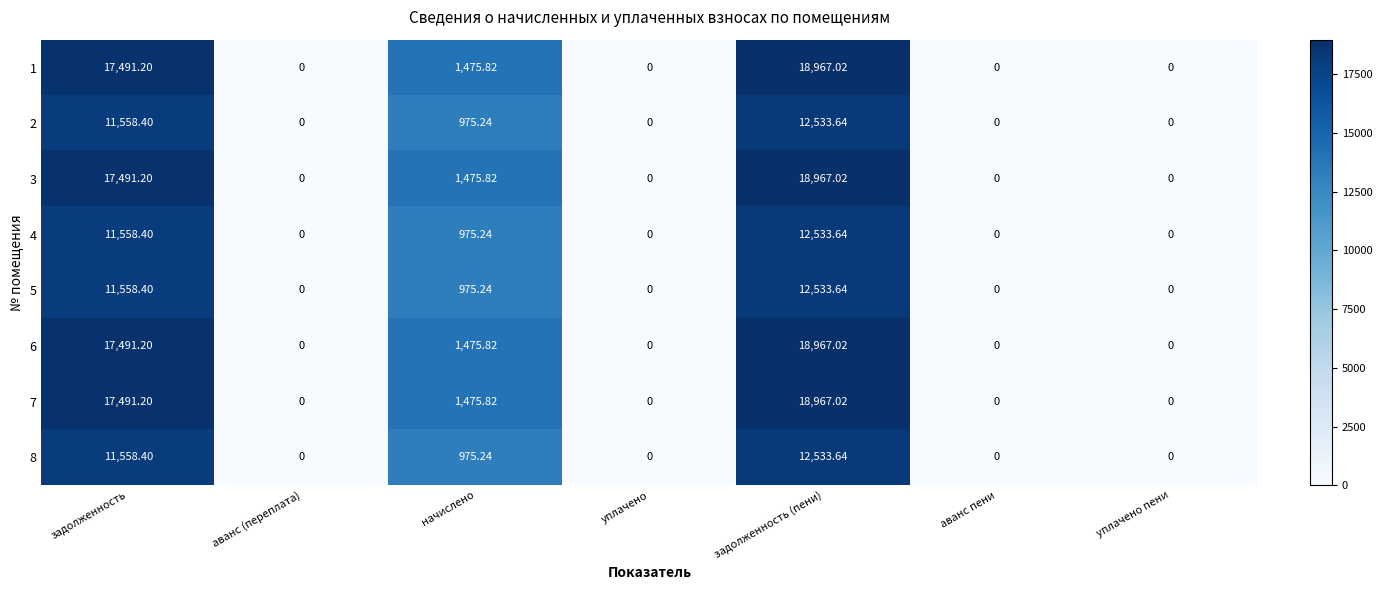

At which category is the sum across all series the highest?

задолженность (пени)